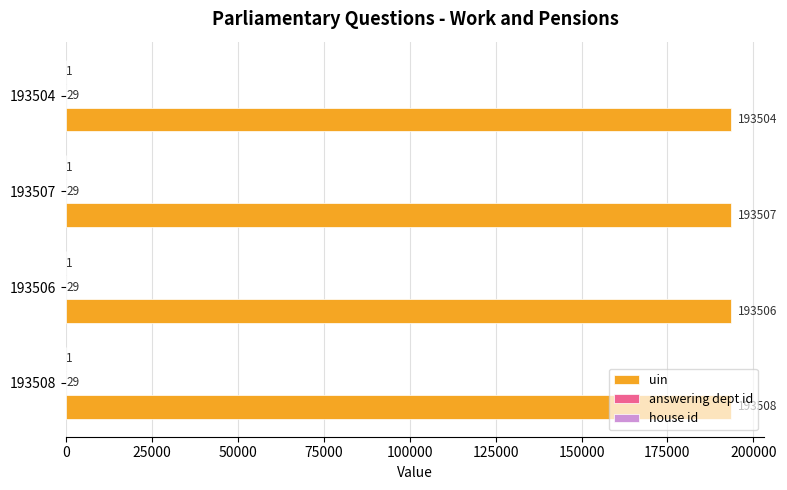

Which series has the largest range (max minus min)?

uin